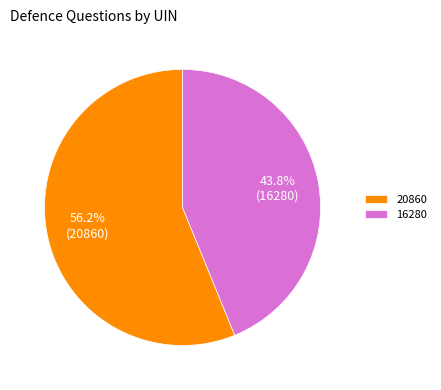

What is the largest slice in the pie chart?

20860